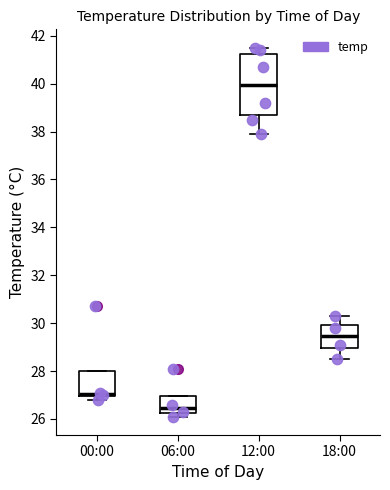

Where does the median line of the box for 18:00 sit on the y-axis? The values are not printed on the chart, so give them approximately, as read against the axis.

29.4